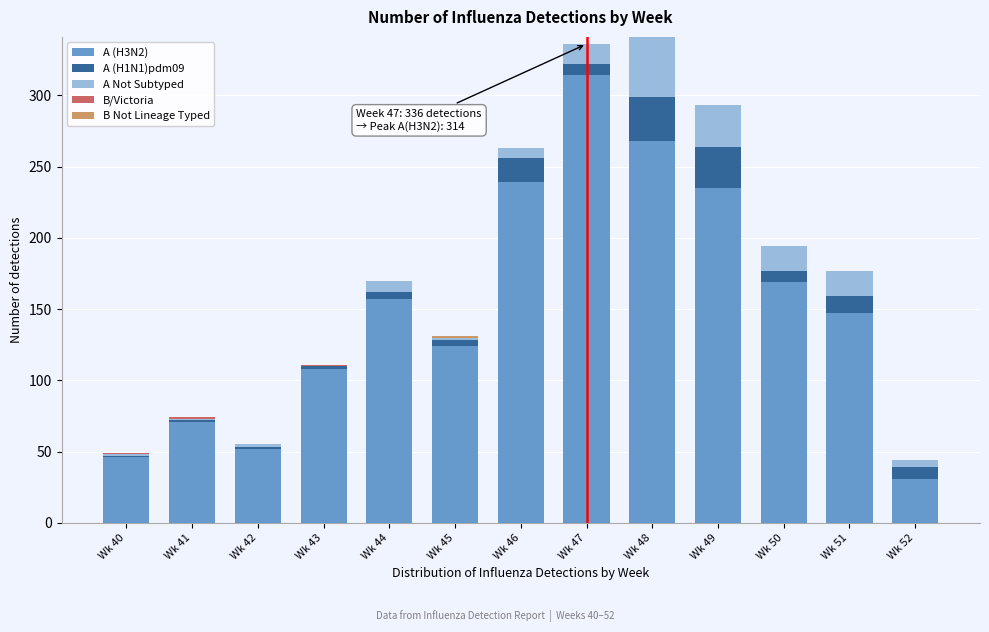

True or false: A (H3N2) has a value of 133 at Wk 47.

False